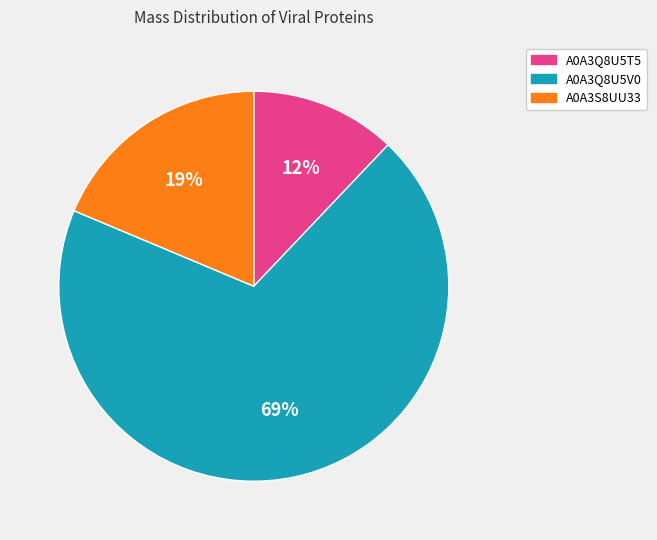

Do A0A3Q8U5V0 and A0A3Q8U5T5 together represent more than half of the pie?

Yes